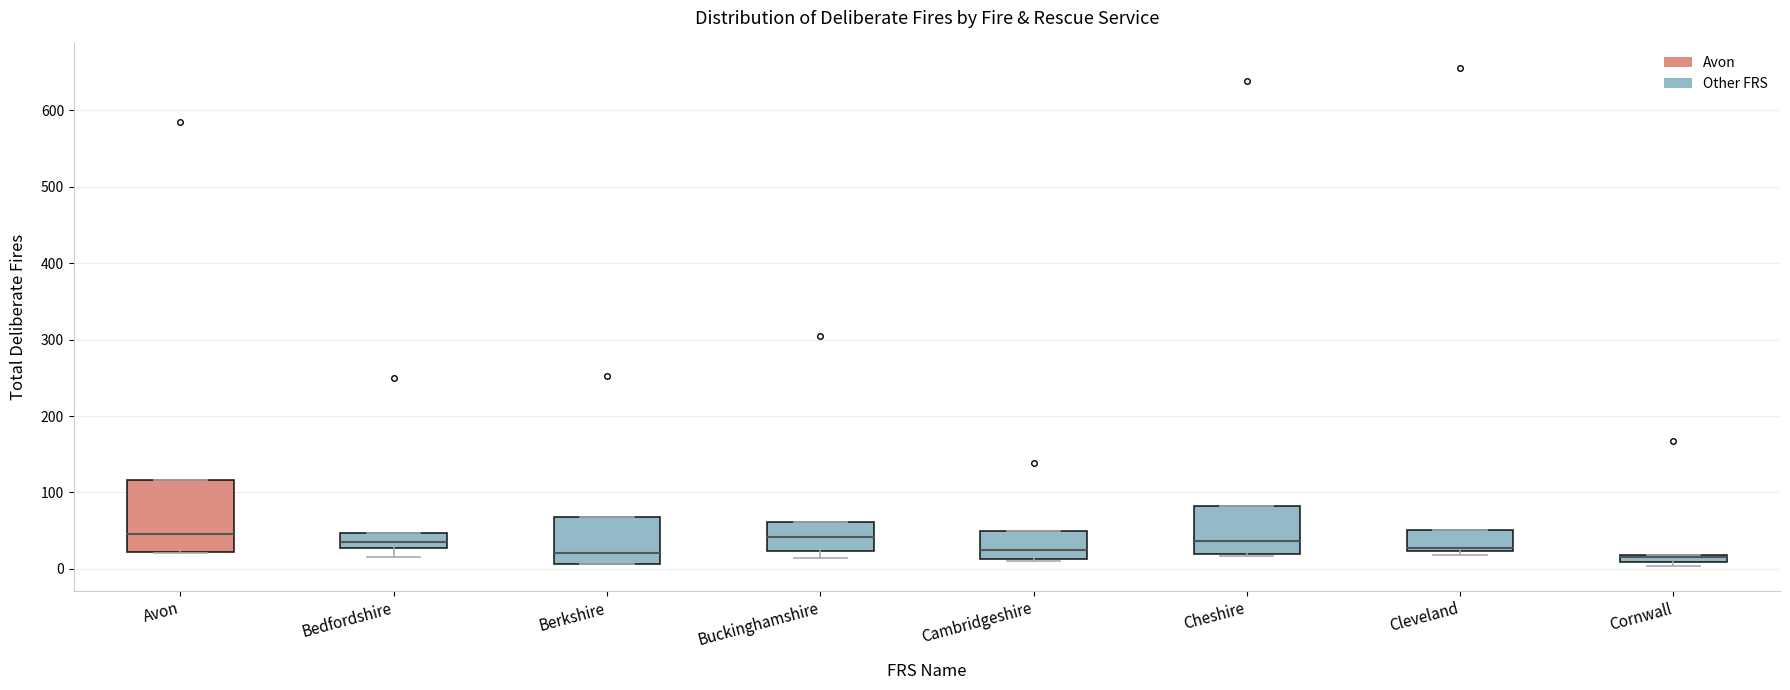

Which box is the tallest, from its lower edge to its upper edge?

Avon